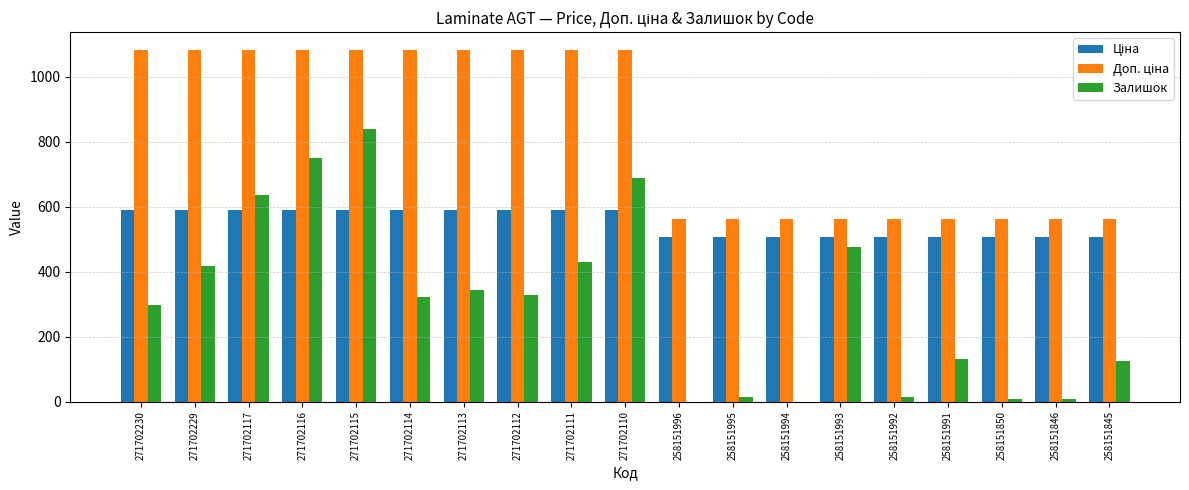

At which category is the sum across all series the highest?

271702115